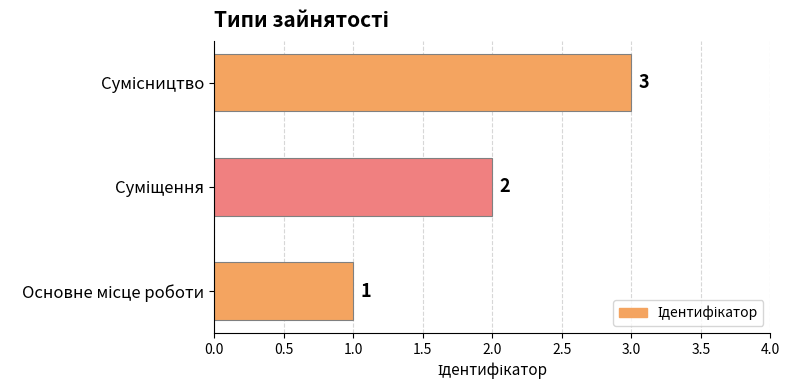

Are the bars horizontal?

Yes